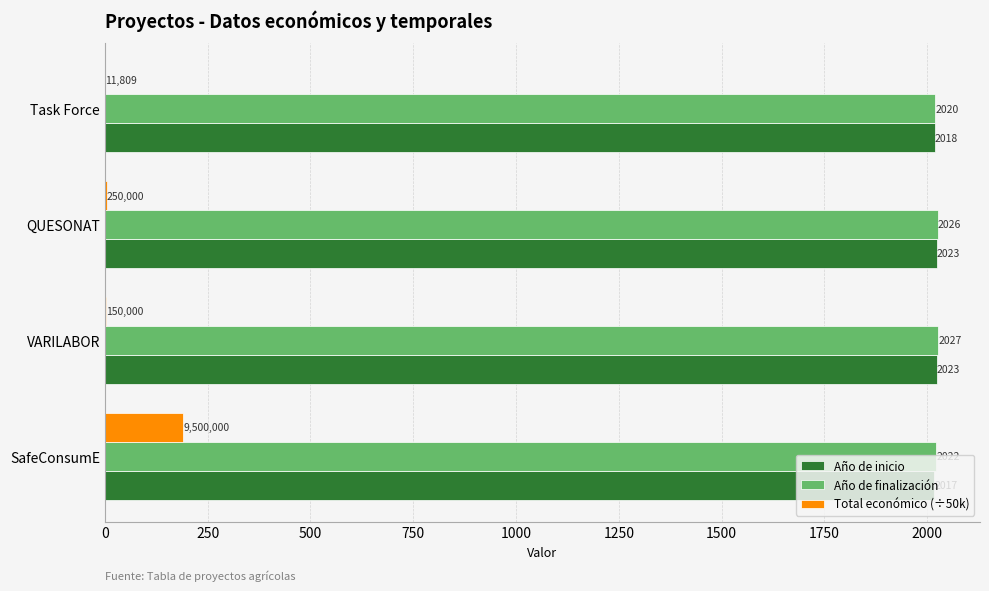

What is the sum of all Año de inicio values?

8081.0